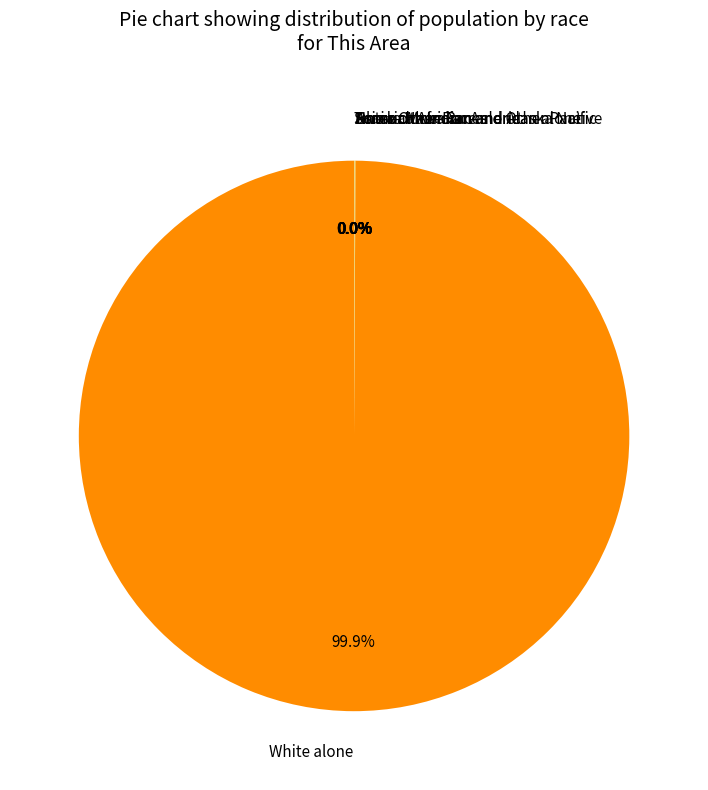

Is there any slice that represents more than half of the pie?

Yes